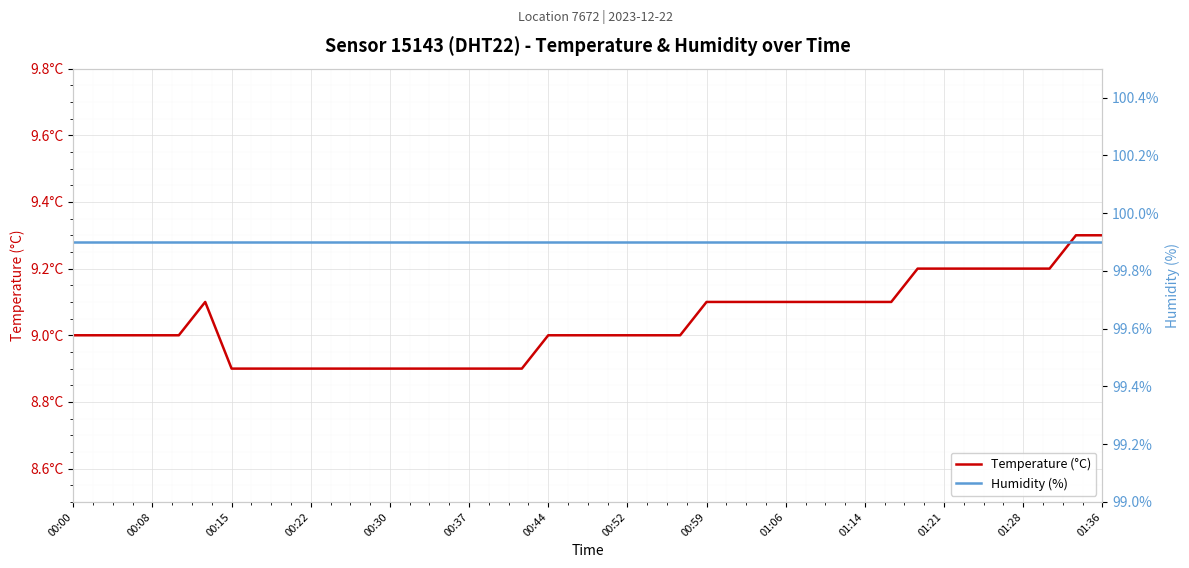

What is the value of the Temperature (°C) point at the 10th from the left?

8.9